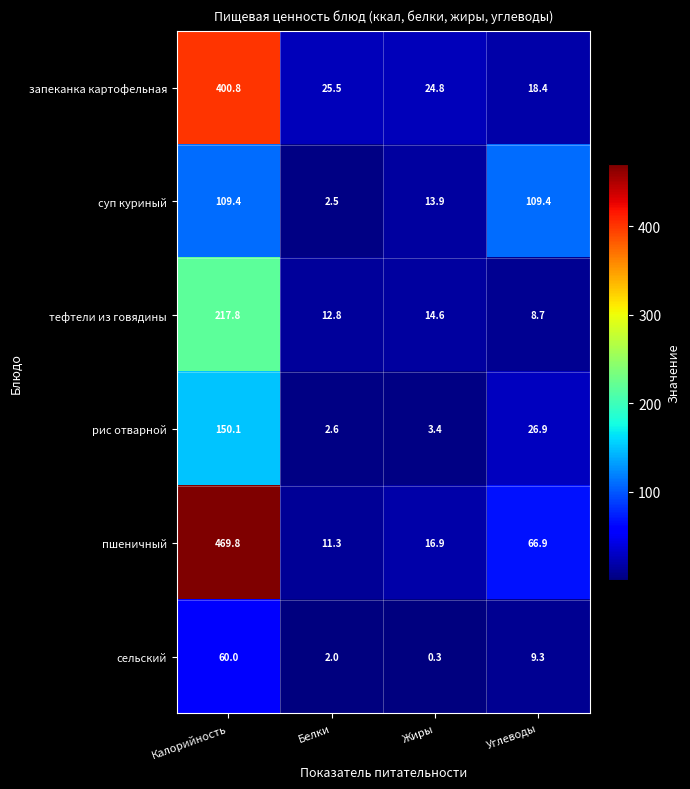

What is the total value across all series at Углеводы?

239.6